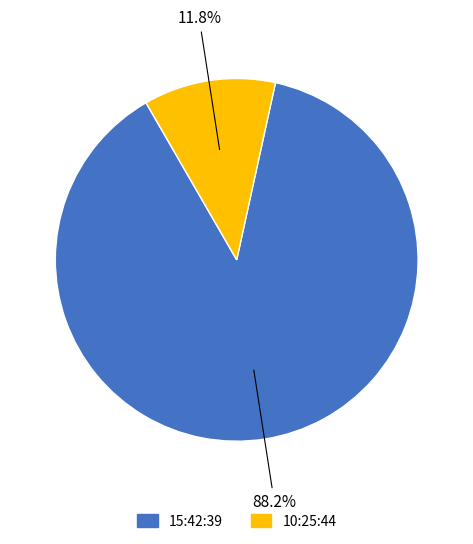

Between 15:42:39 and 10:25:44, which is larger?

15:42:39